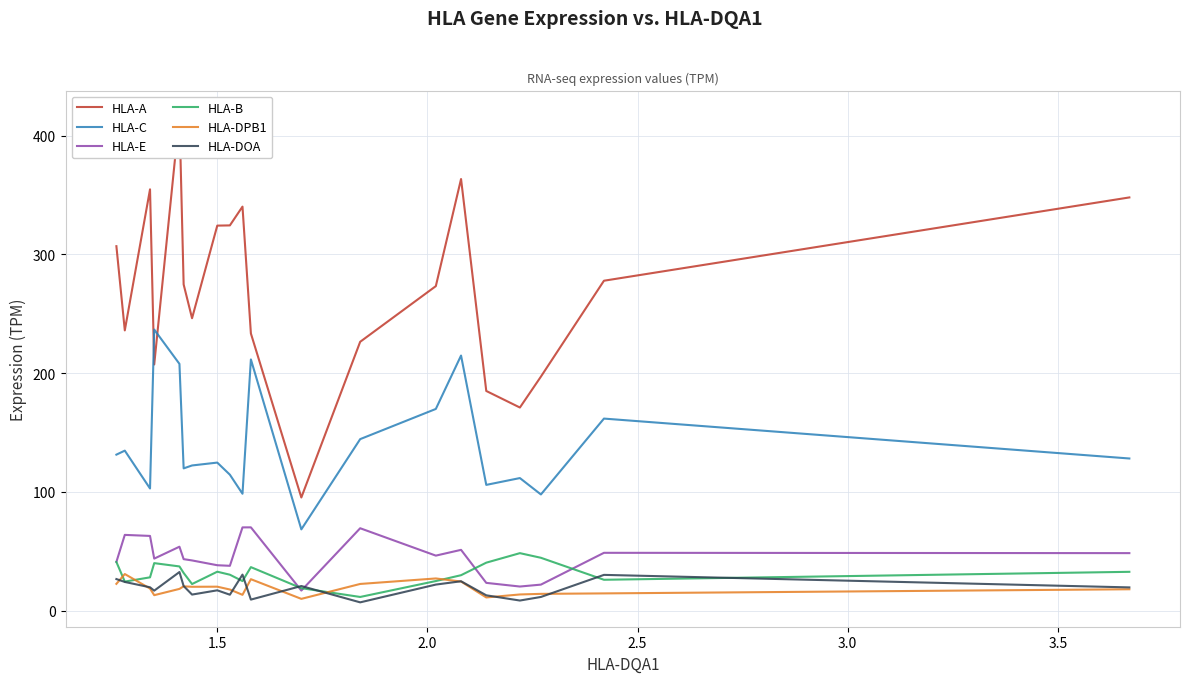

Is this an area chart (filled region under the line)?

No